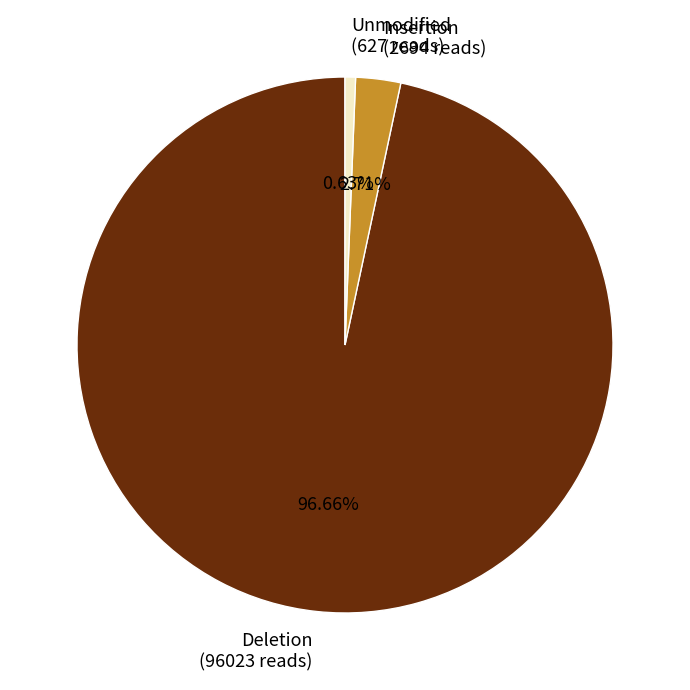

Does Deletion represent more than half of the total?

Yes